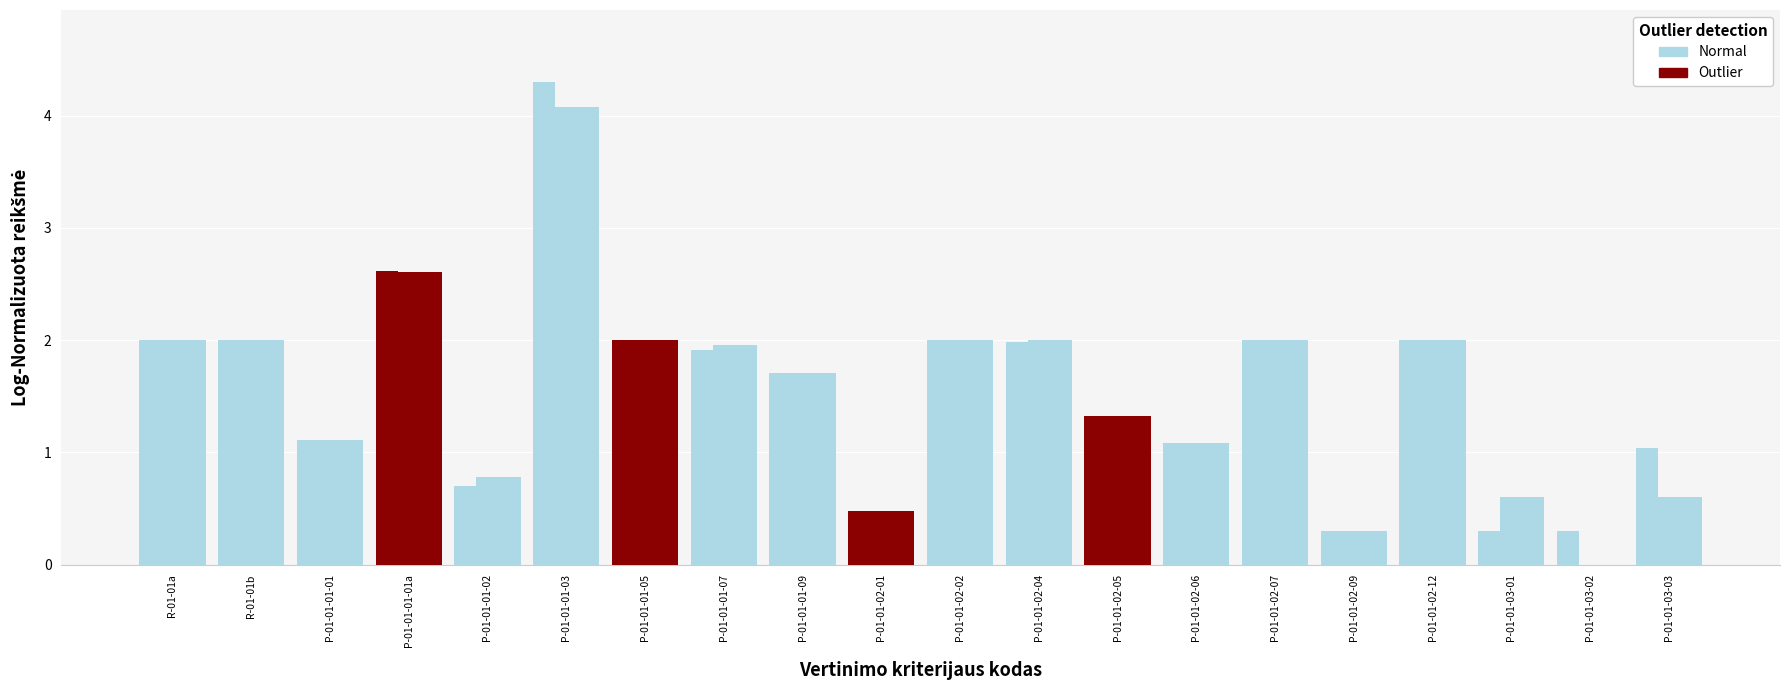

Is it true that 2019 m. planas equals 2.0 at P-01-01-02-12?

True